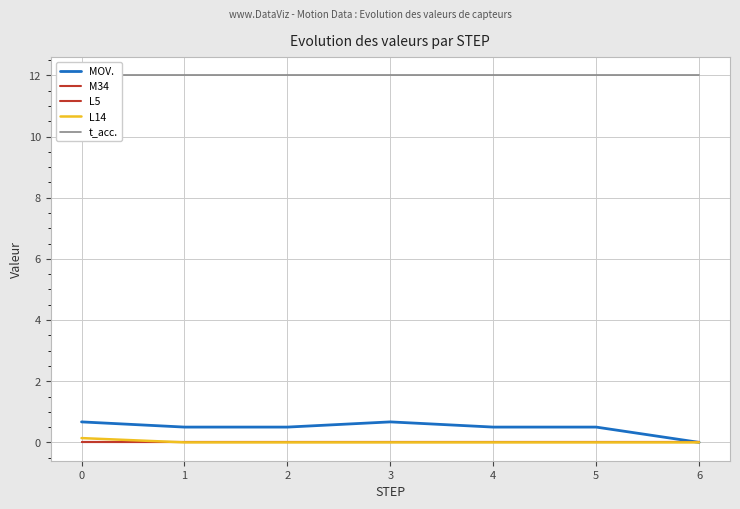

True or false: L5 has more than 1 interior local peaks.

False